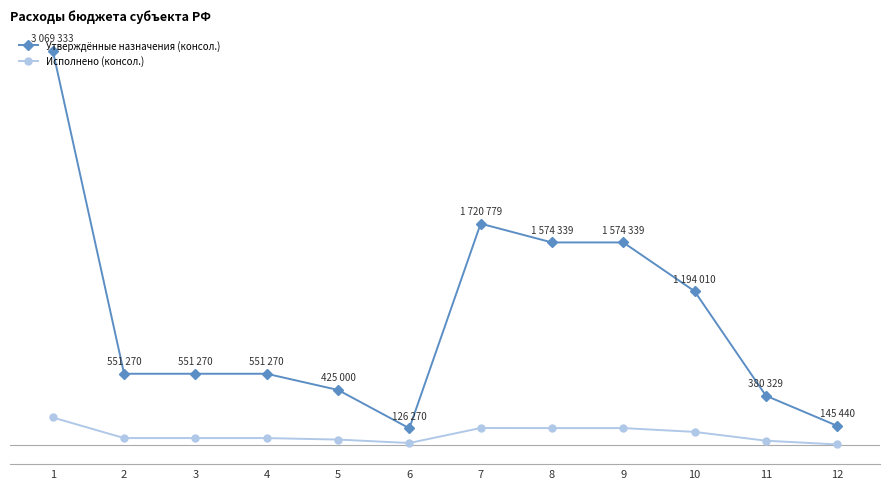

At which category does Утверждённые назначения (консол.) reach its first local valley?

6